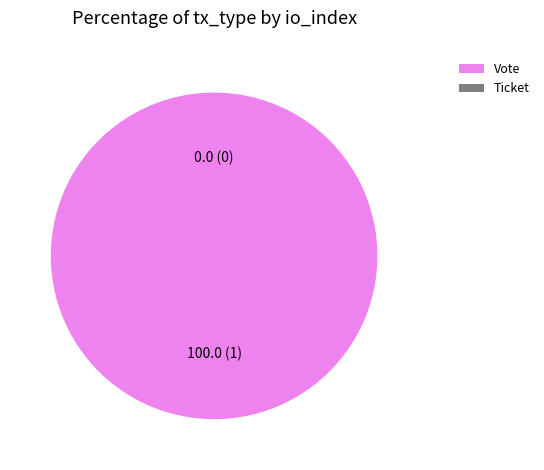

True or false: Vote accounts for 100% of the total.

True